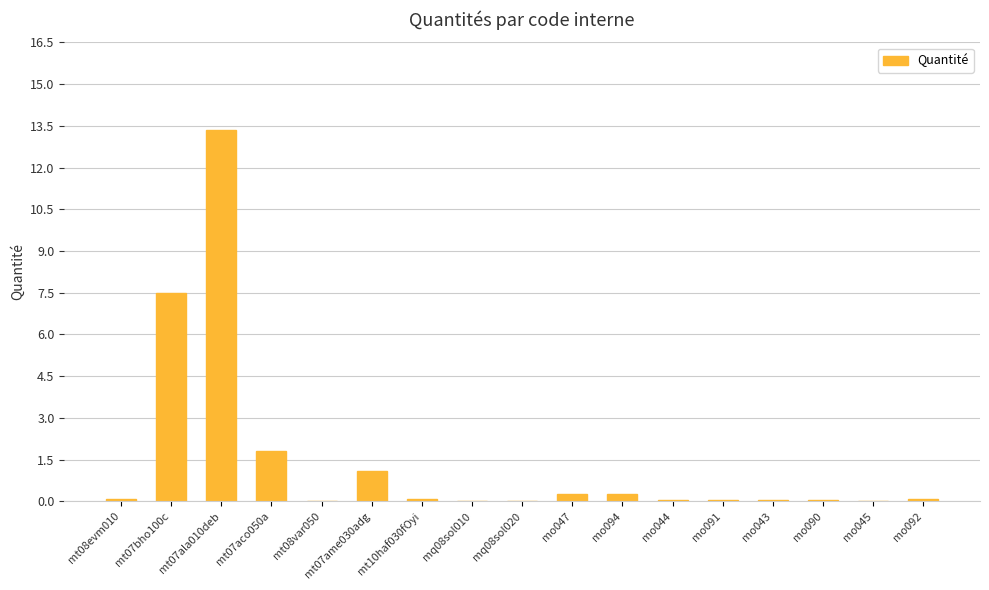

What is the average value?

1.5